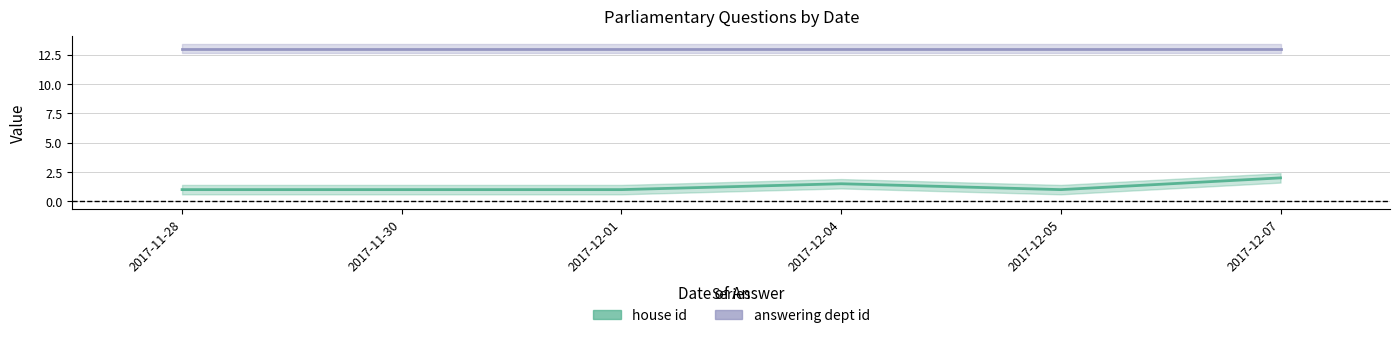

Is this an area chart (filled region under the line)?

No